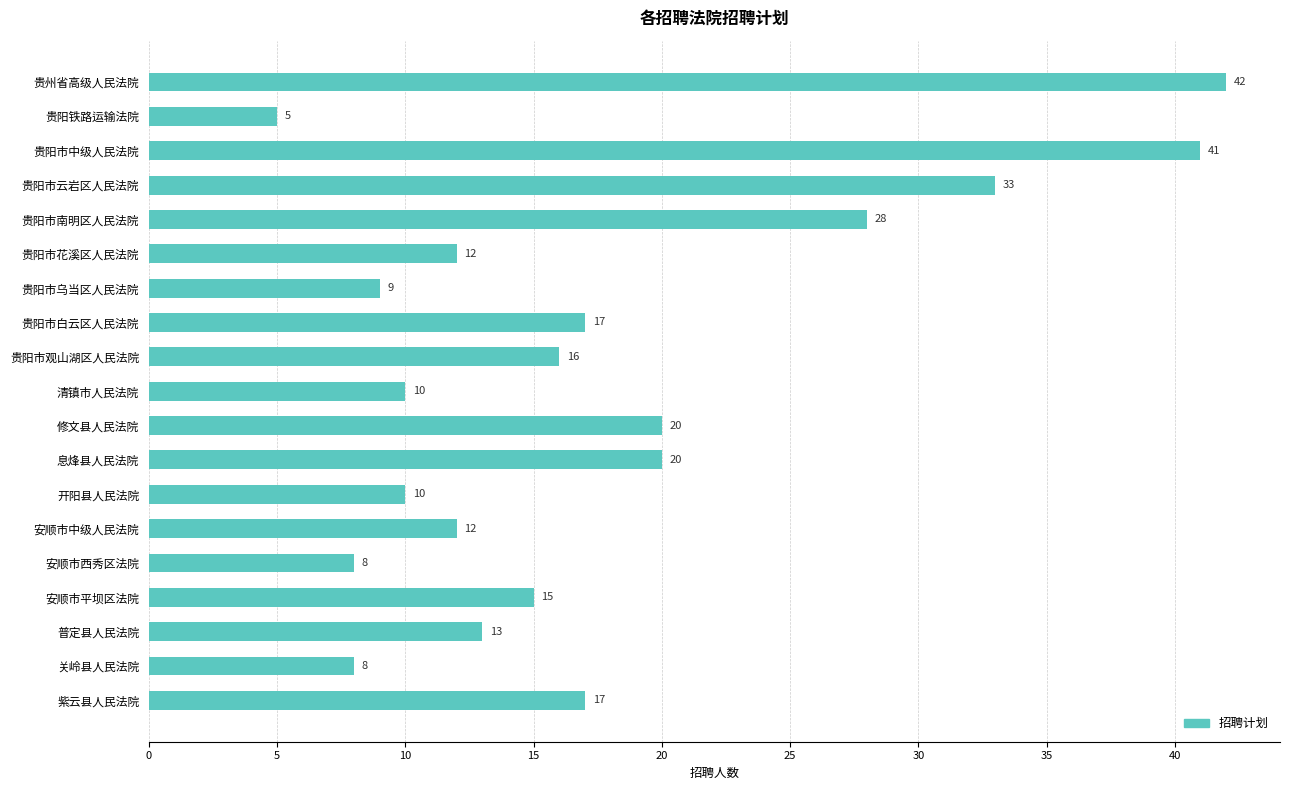

Between 清镇市人民法院 and 普定县人民法院, which is larger?

普定县人民法院